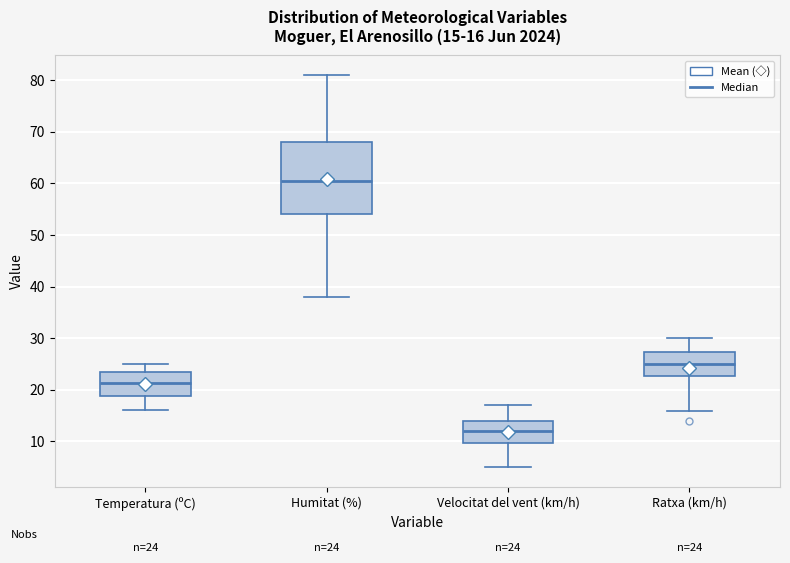

Which box has the lowest median line?

Velocitat del vent (km/h)